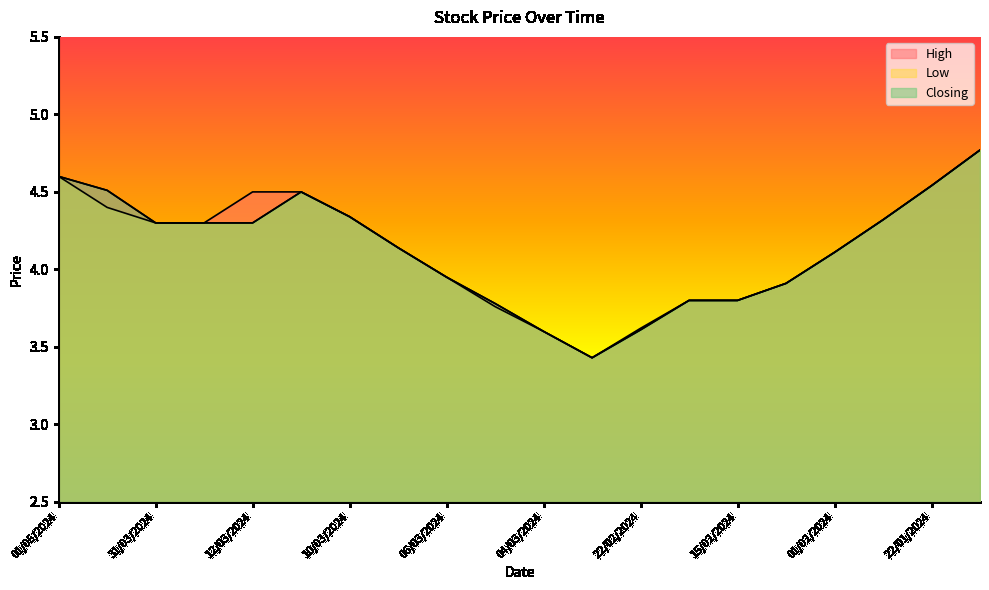

Which series has the largest total across all categories?

High